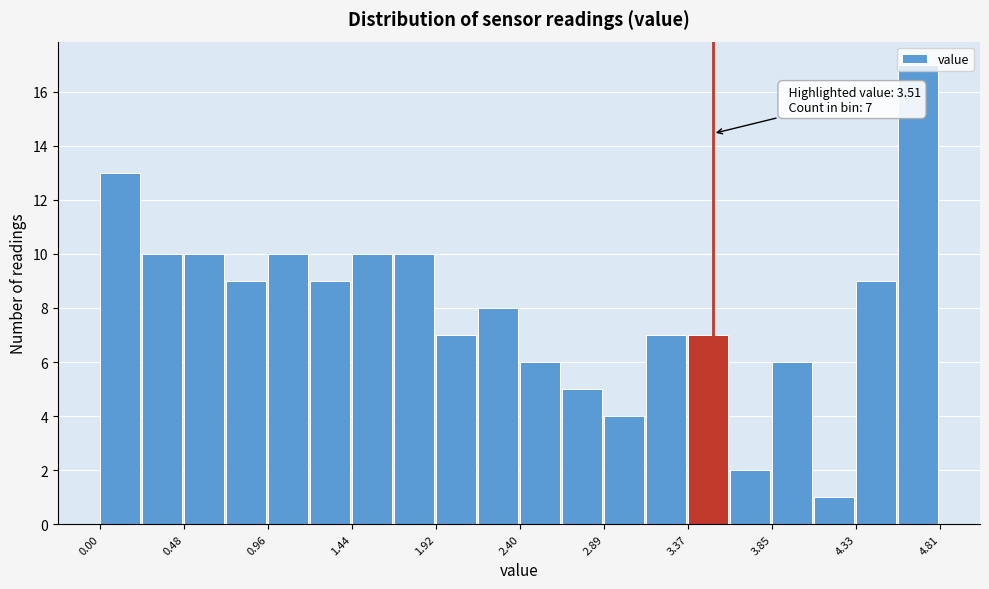

Which range on the x-axis has the tallest bar?

4.55 to 4.80